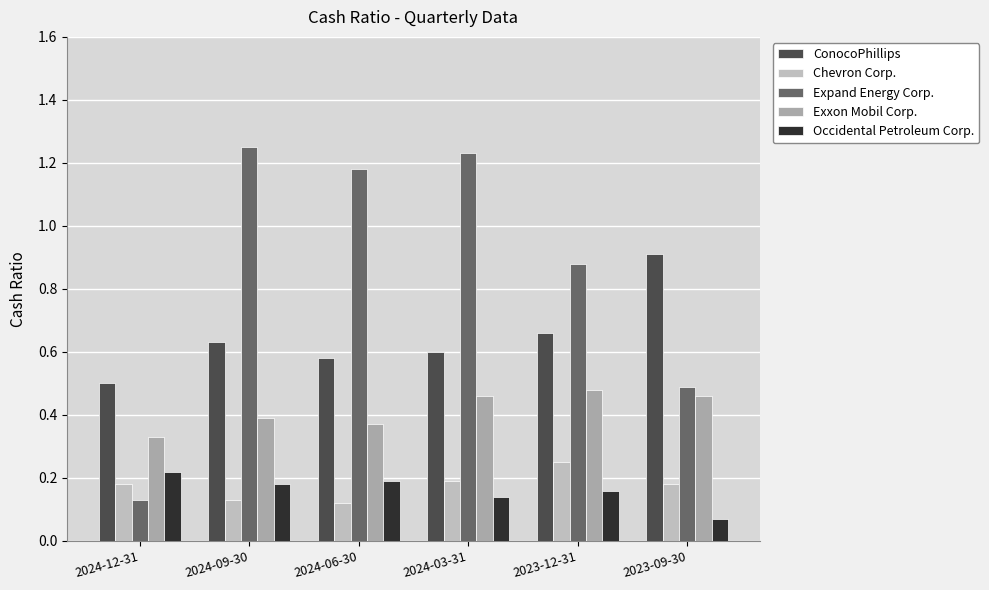

What is the highest value of the Expand Energy Corp. series?

1.2